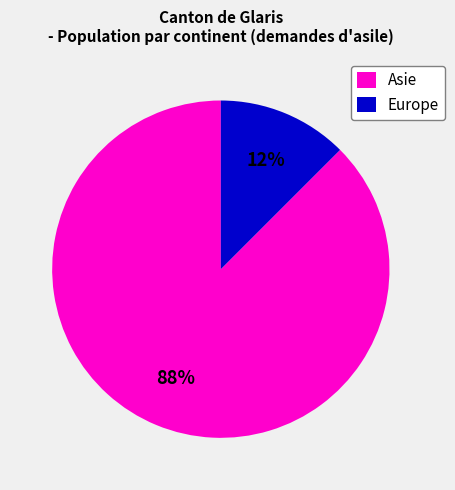

Is it true that Asie is 99% of the pie?

False